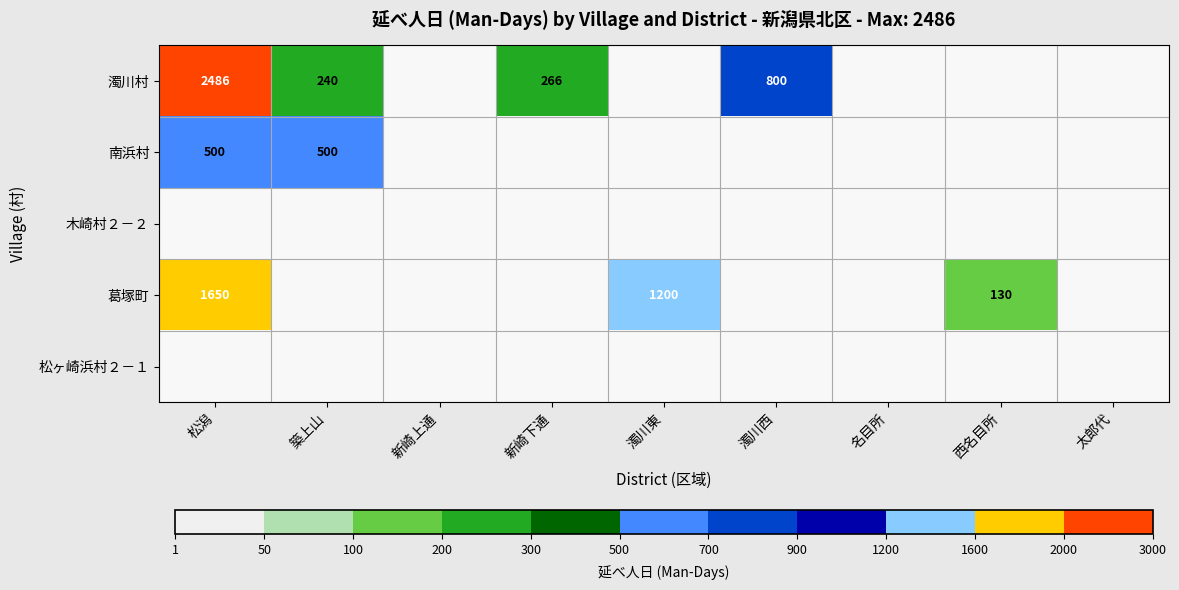

The value of 濁川村 at 松潟 is 2486. True or false?

True